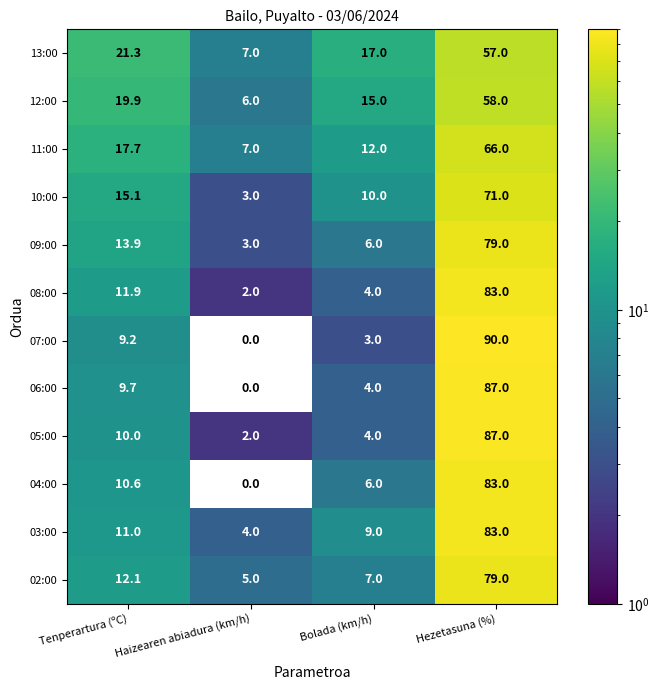

Rank the categories by 13:00 value from lowest to highest.

Haizearen abiadura (km/h), Bolada (km/h), Tenperartura (ºC), Hezetasuna (%)